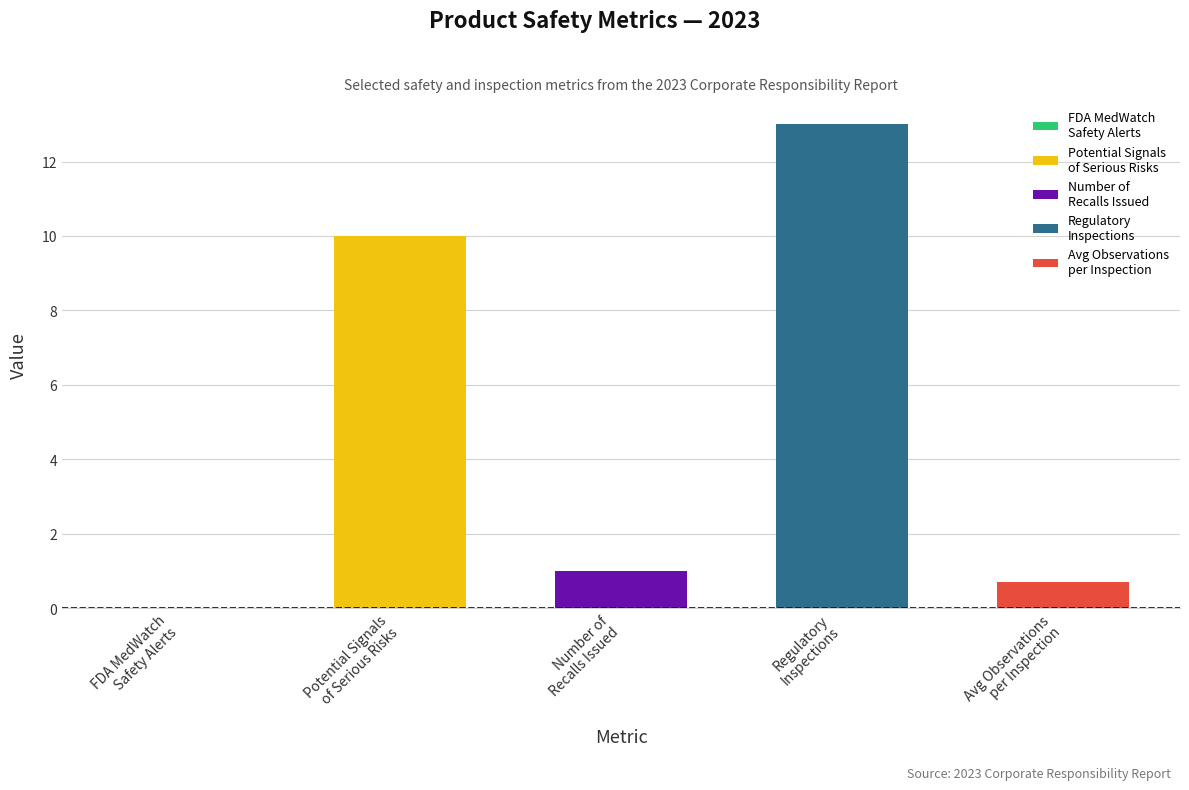

The 2023 series shows -5.3 at Number of FDA MedWatch safety alerts. True or false?

False